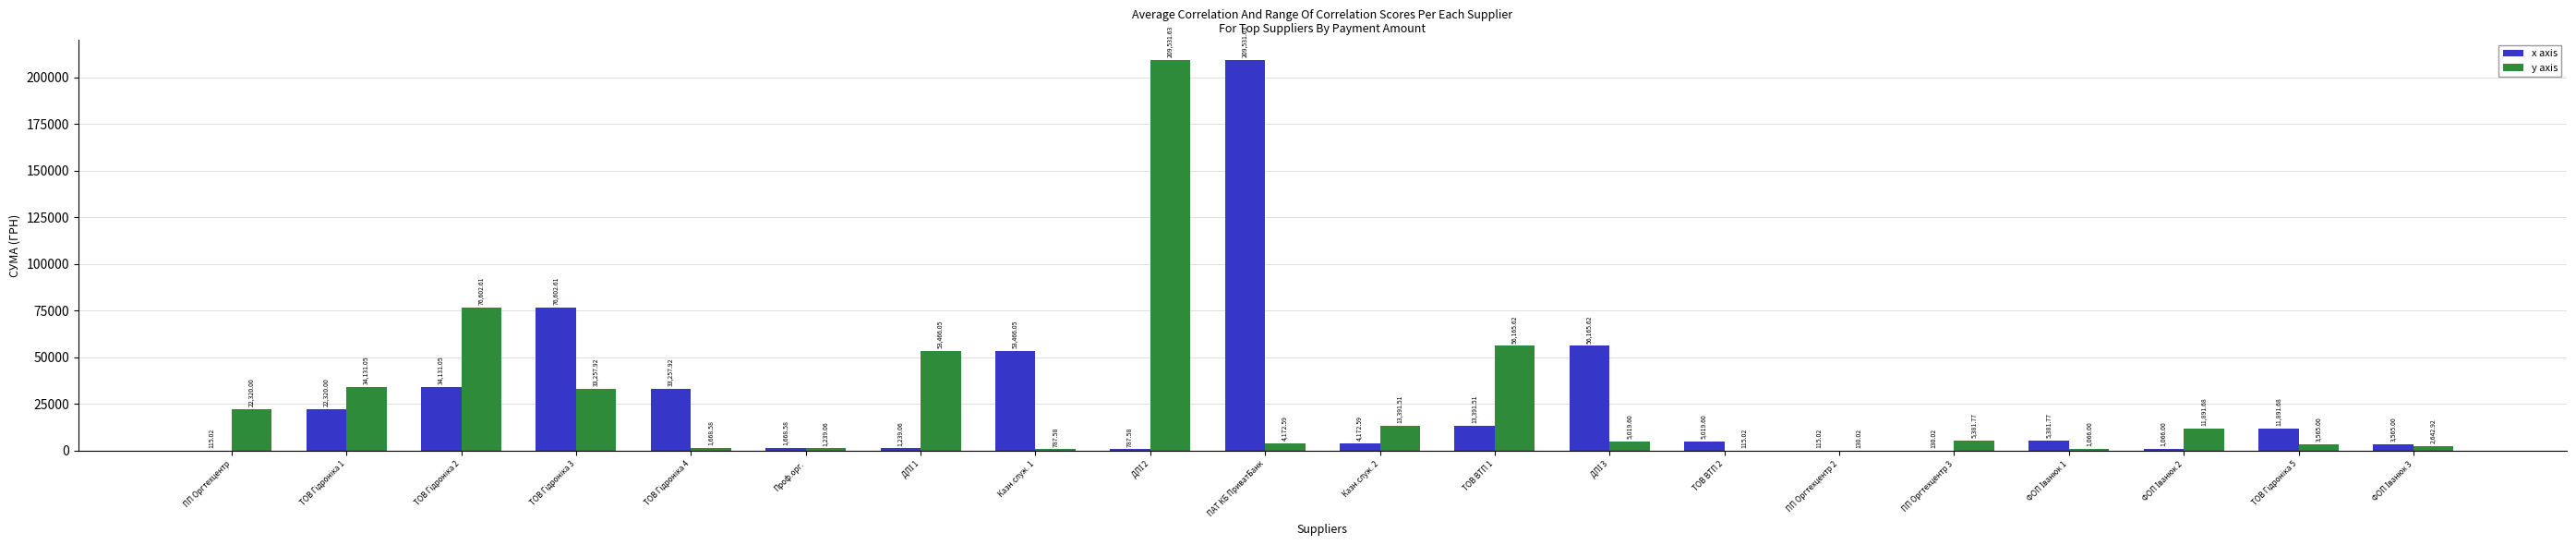

True or false: x axis has a value of 53466.1 at Казн.служ. 1.

True